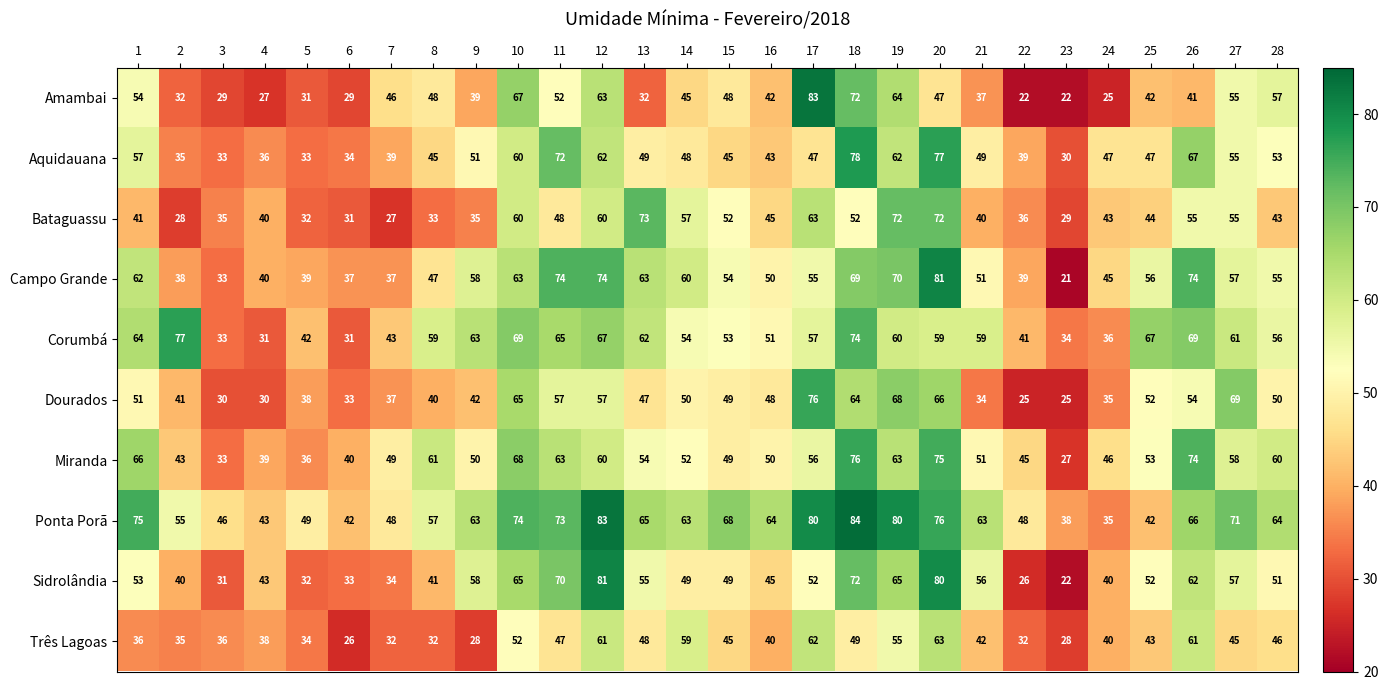

Is it true that Ponta Porã equals 65 at 13?

True